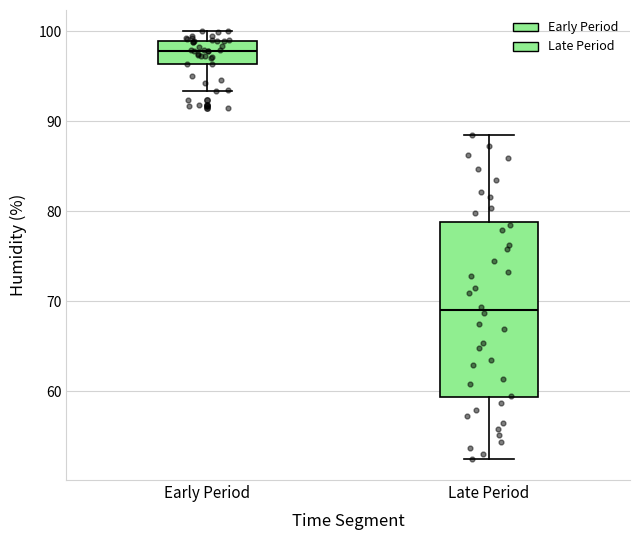

Where is the lower edge of the box for Late Period on the y-axis? The values are not printed on the chart, so give them approximately, as read against the axis.

59